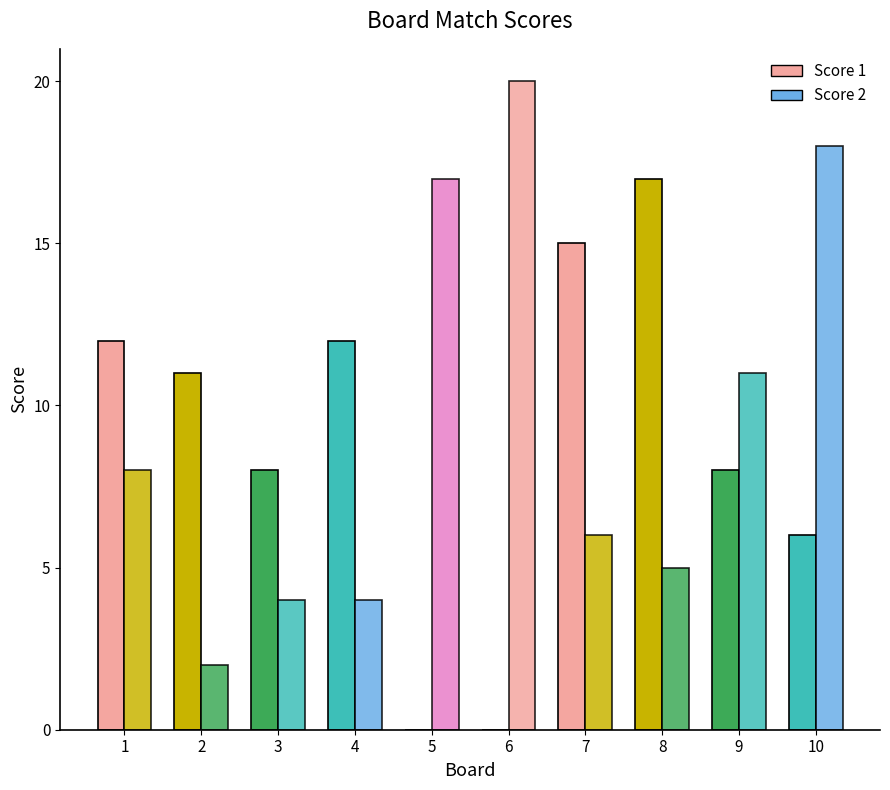

Read the Score 1 value at 10.

6